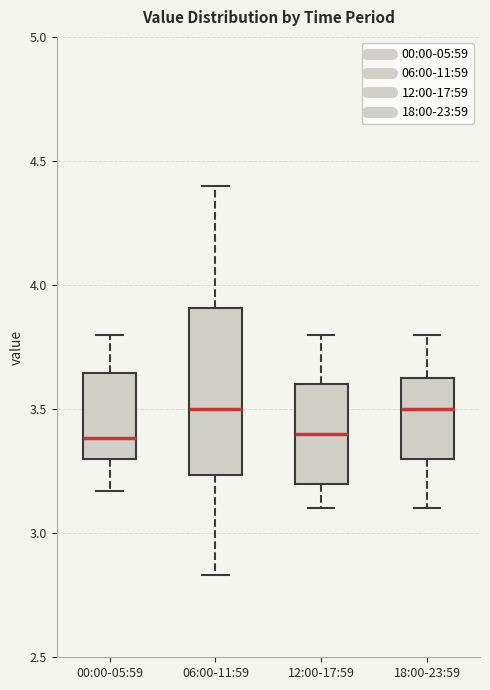

Comparing the boxes themselves (not the whiskers), which one is the tallest?

06:00-11:59